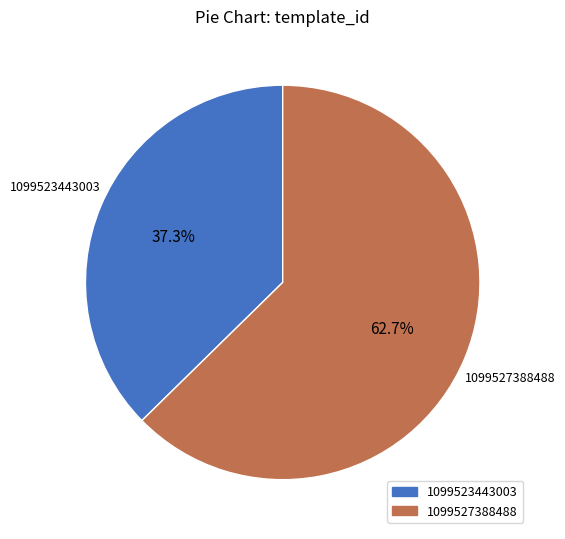

Which slice is the smallest?

1099523443003